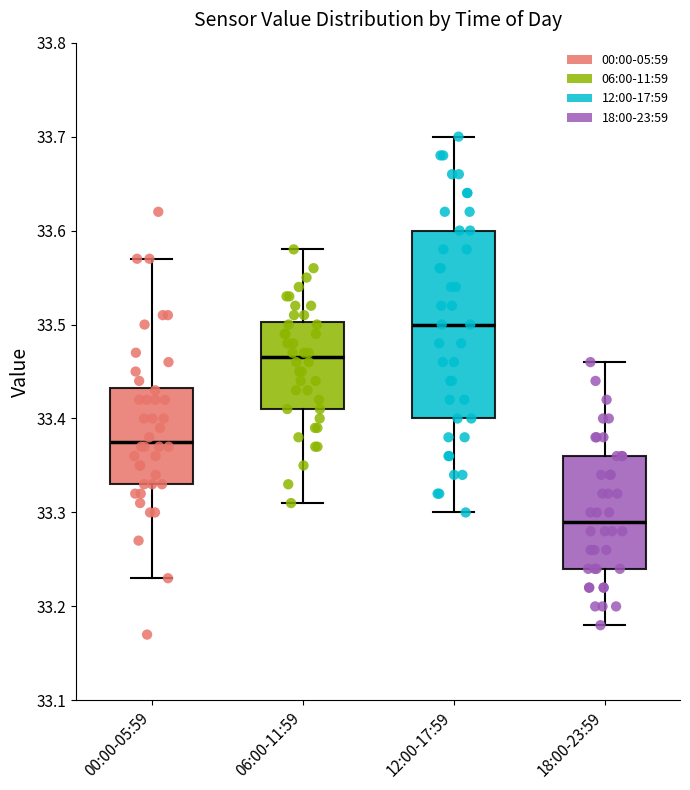

Reading left to right, read every box against the y-axis: the position of its median line, the range the box covers, and the ends of its whiskers. The values are not printed on the chart, so give them approximately, as read against the axis.

00:00-05:59: median 33.38, box 33.33 to 33.43, whiskers 33.23 to 33.57
06:00-11:59: median 33.47, box 33.41 to 33.50, whiskers 33.31 to 33.58
12:00-17:59: median 33.50, box 33.40 to 33.60, whiskers 33.30 to 33.70
18:00-23:59: median 33.29, box 33.24 to 33.36, whiskers 33.18 to 33.46